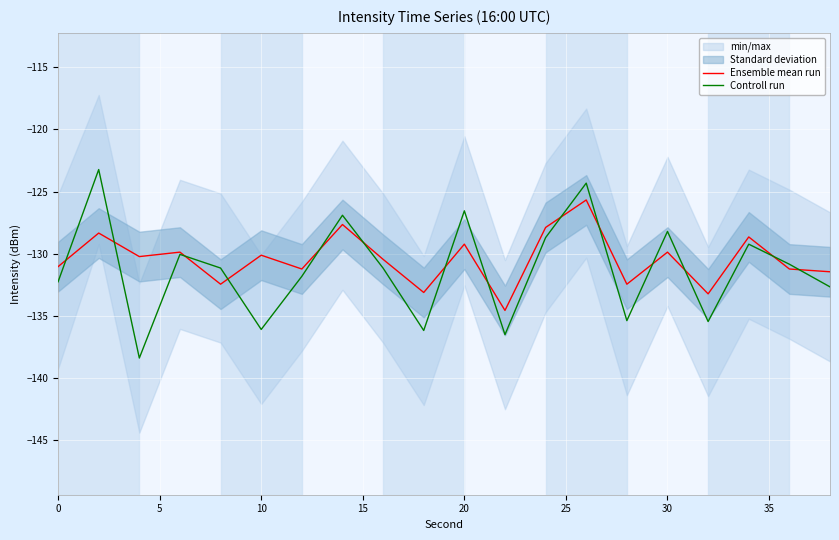

What is the highest value of the Controll run series?

-123.2